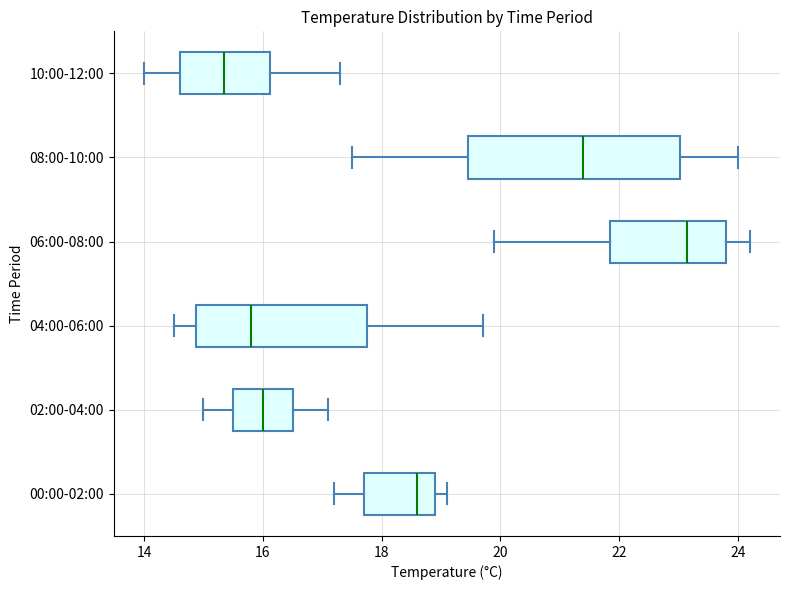

Which box has the furthest to the left median line?

10:00-12:00